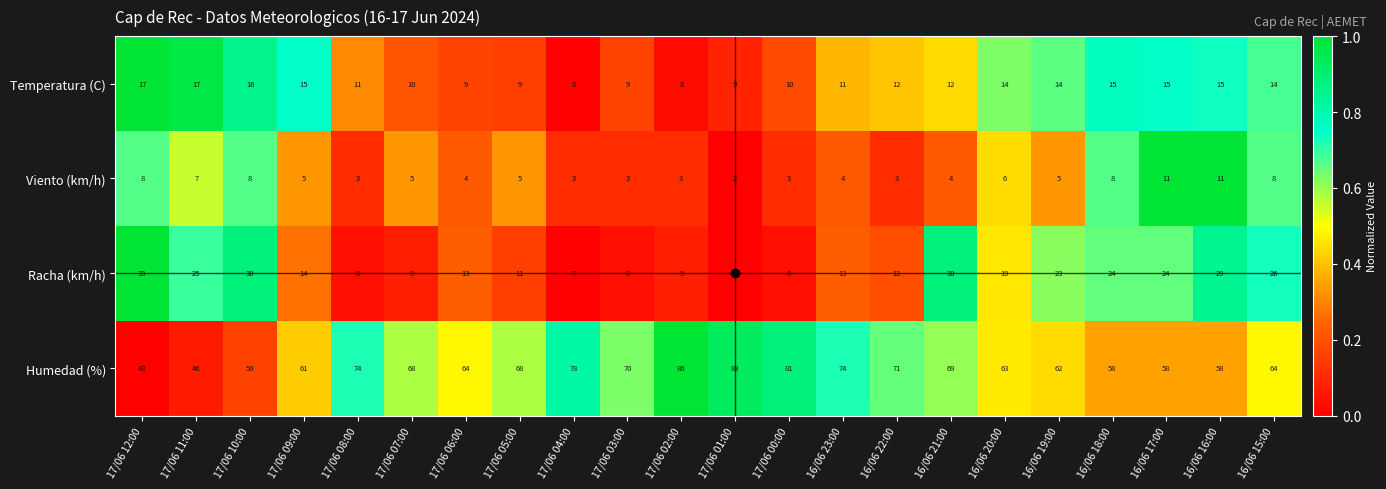

At which category is the sum across all series the highest?

16/06 21:00